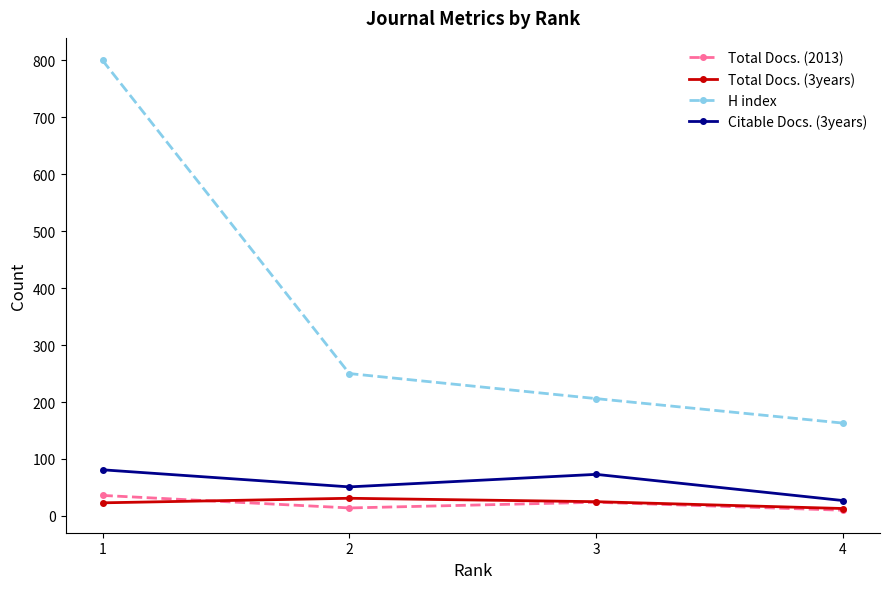

True or false: Total Docs. (2013) and H index intersect in this chart.

False